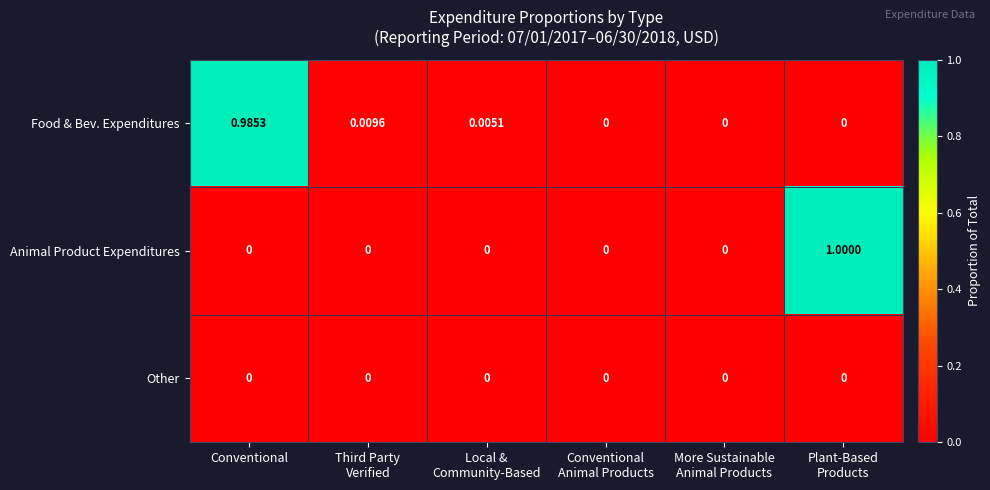

List the series in order of their peak value, lowest first.

Other, Food & Bev. Expenditures, Animal Product Expenditures